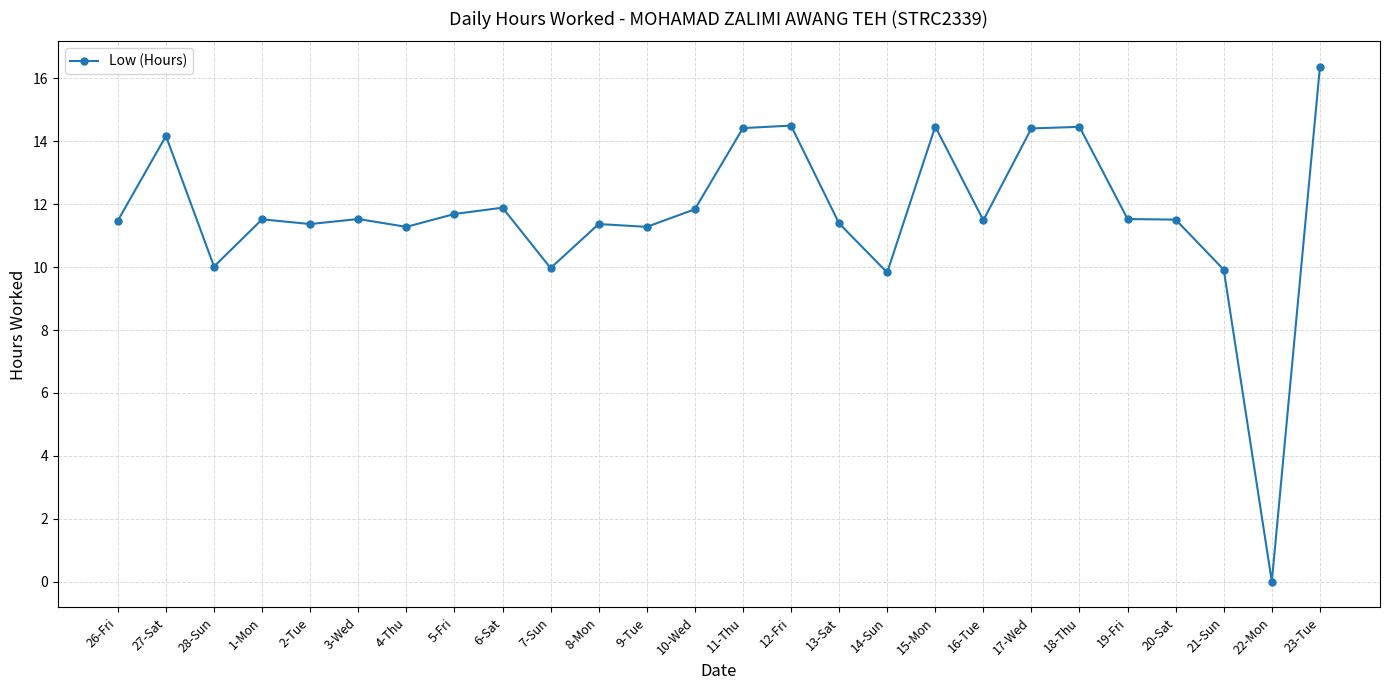

How many lines are shown in the chart?

1